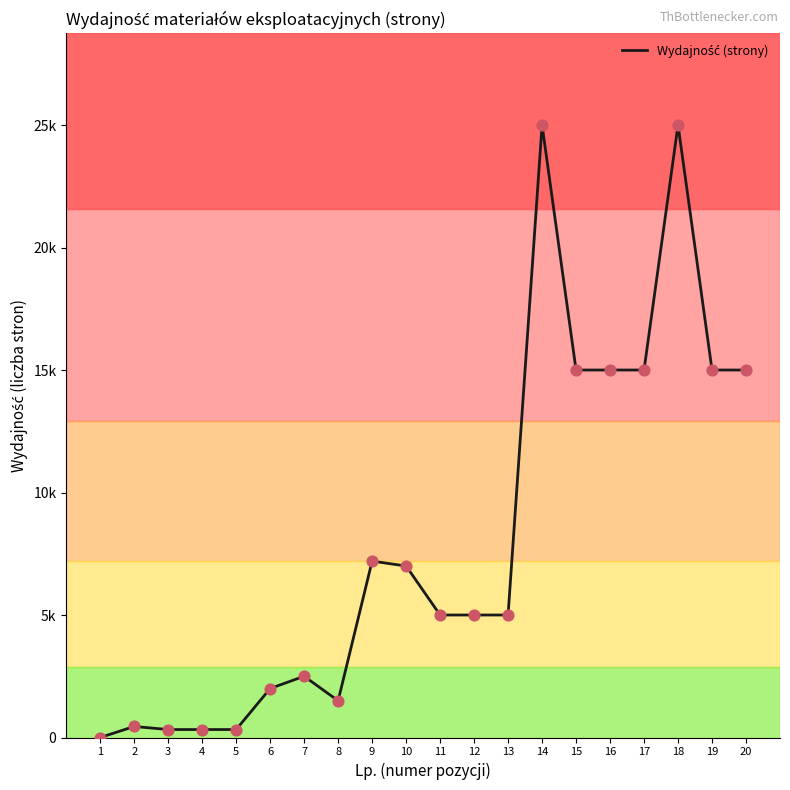

What is the change in value from 7 to 19?

+12500